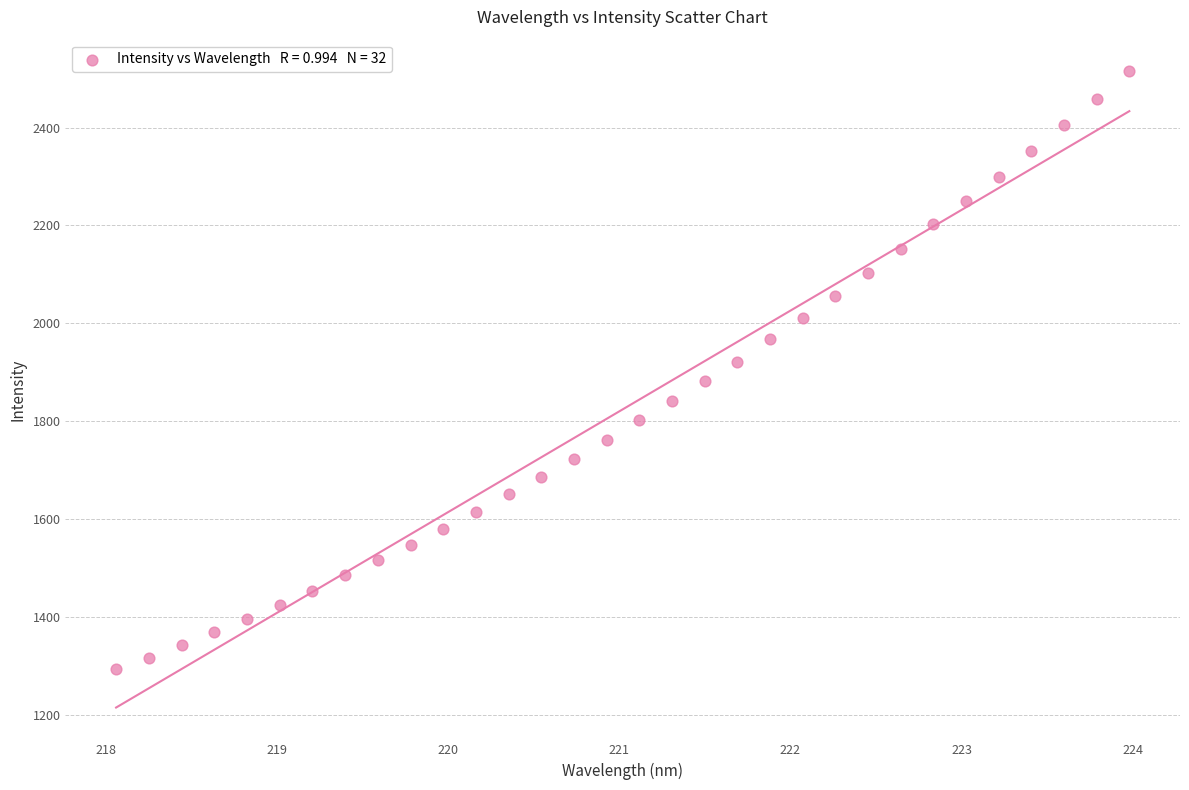

What is the range of Y values (max minus min)?

1221.6